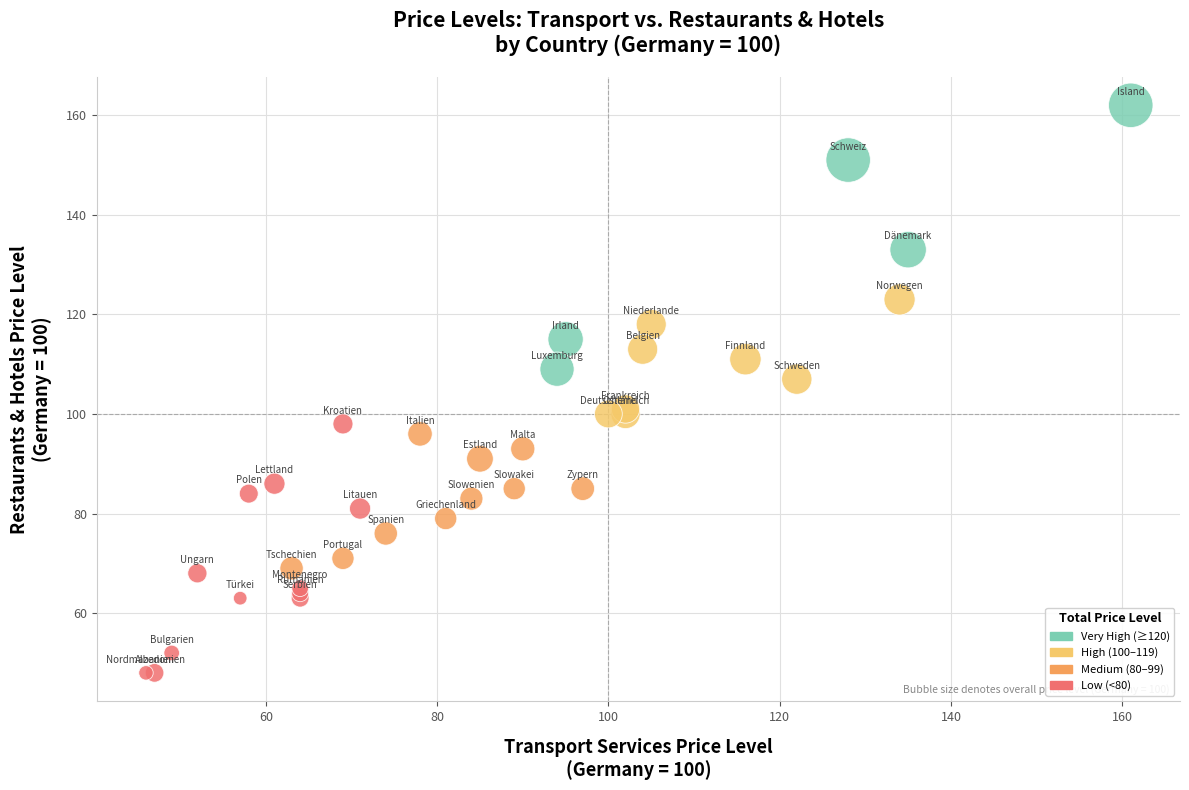

What Y value in the scatter plot is closest to 105?

107